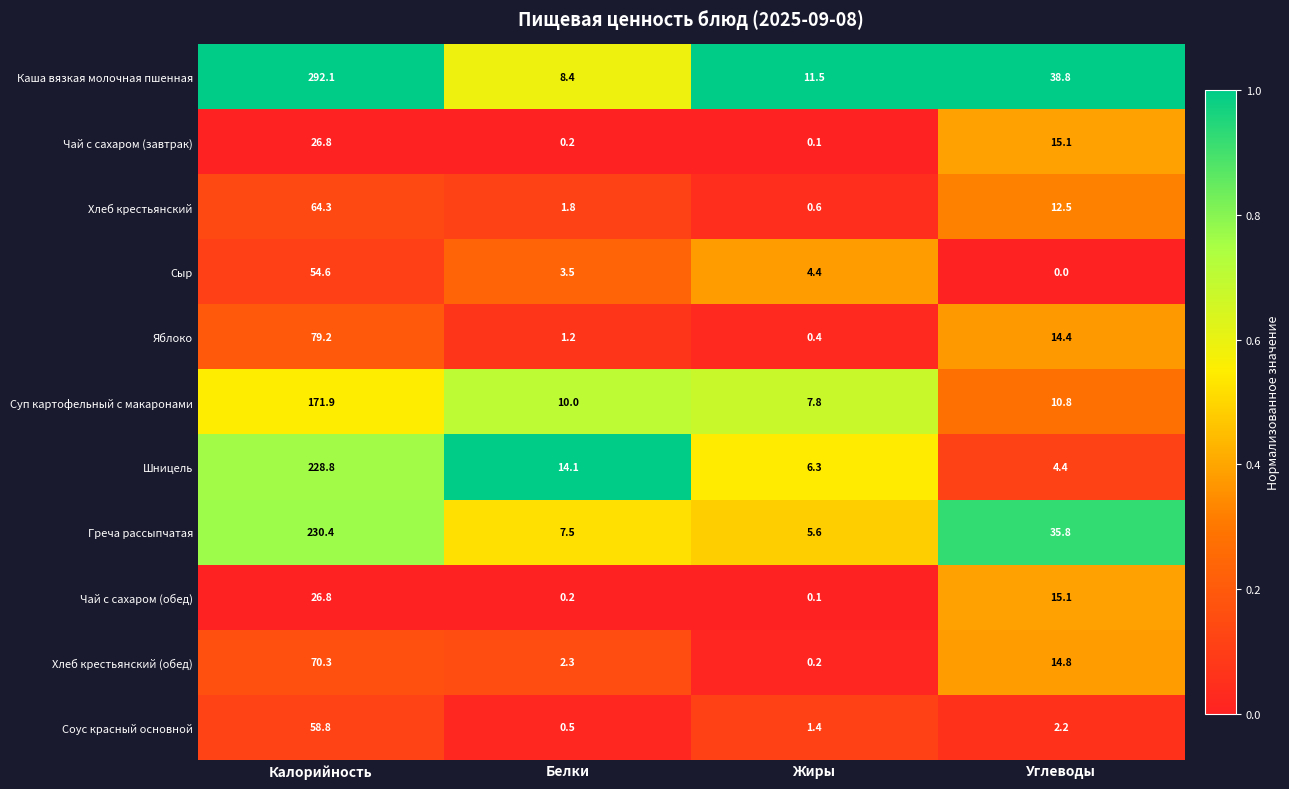

What is the difference between the highest and lowest values at Калорийность?

265.3